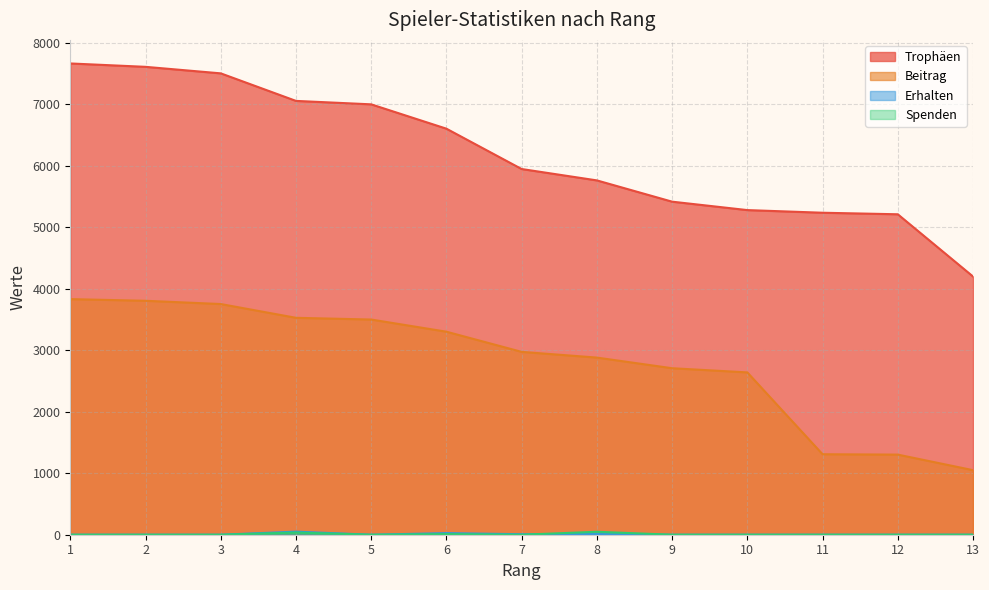

Which has a higher value, 4 or 1?

1